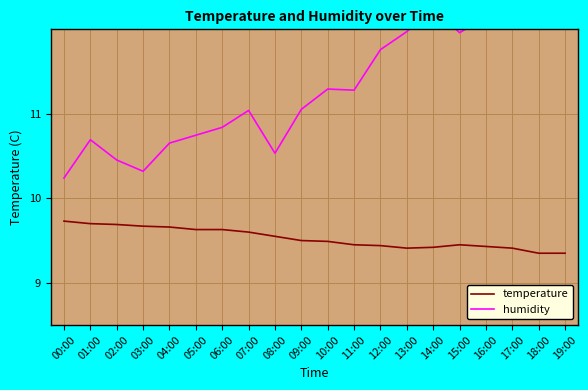

Which series has the largest total across all categories?

humidity